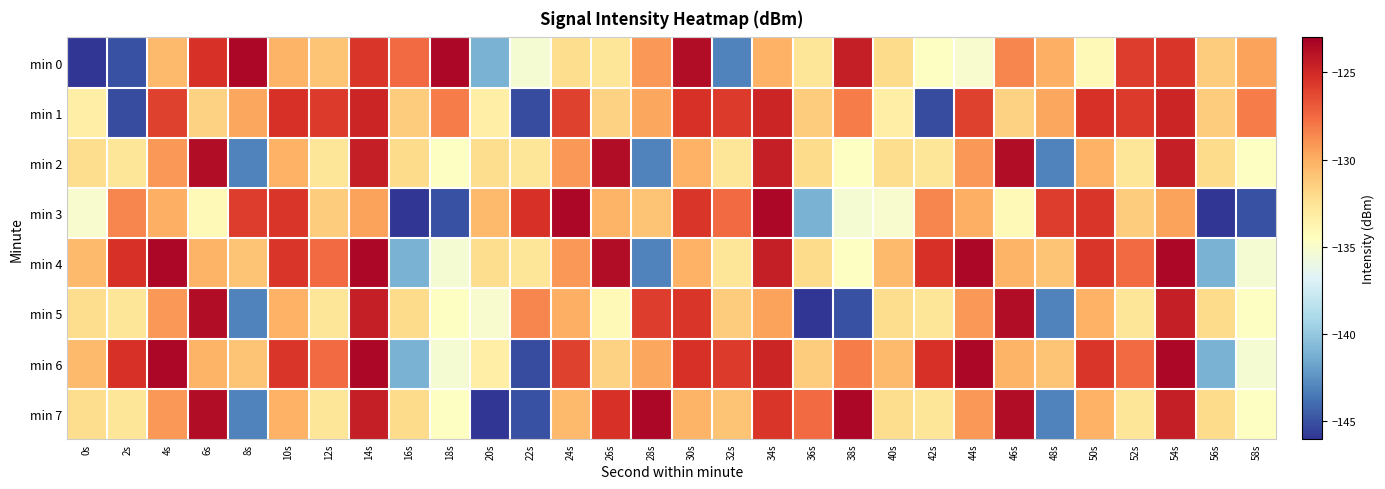

What is the total value across all series at 24s?

-1026.4